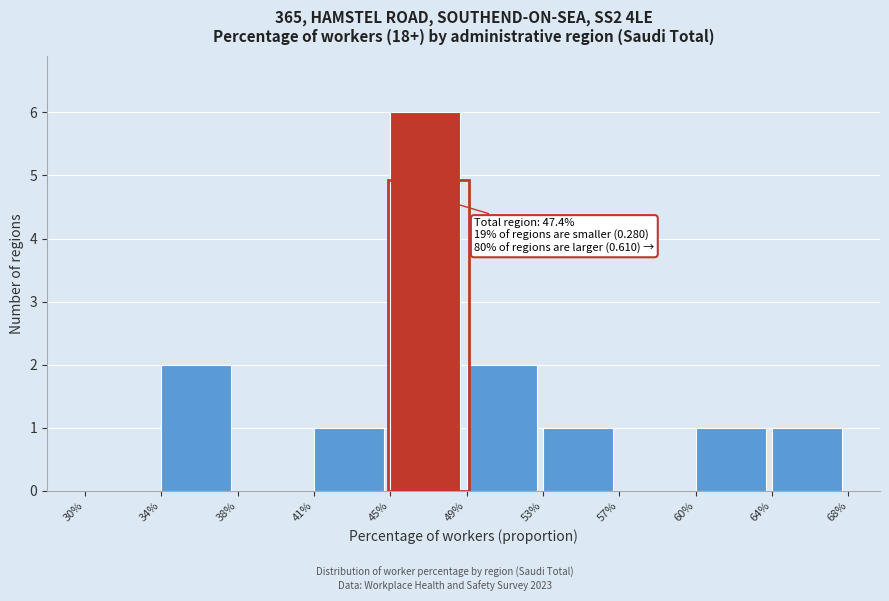

Reading left to right, extract all data points from this chart.

30%=0	34%=2	38%=0	41%=1	45%=6	49%=2	53%=1	57%=0	60%=1	64%=1